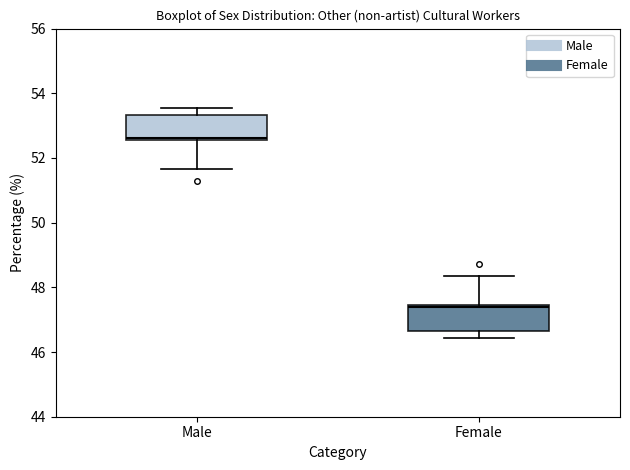

Which box's median line is the highest?

Male